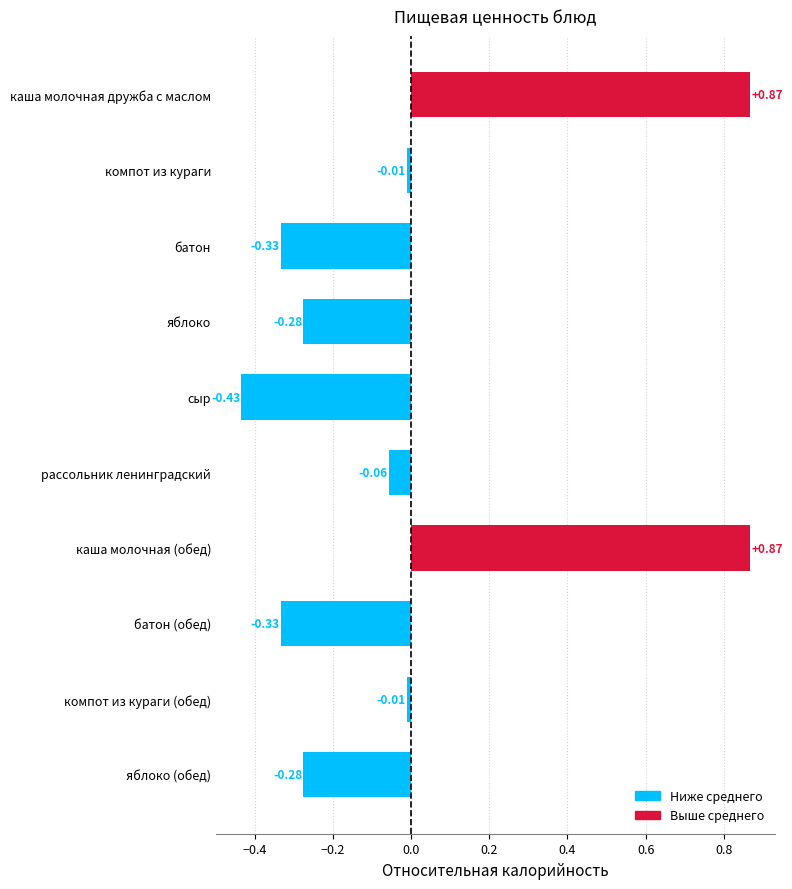

Which has a higher value, яблоко (обед) or каша молочная (обед)?

каша молочная (обед)